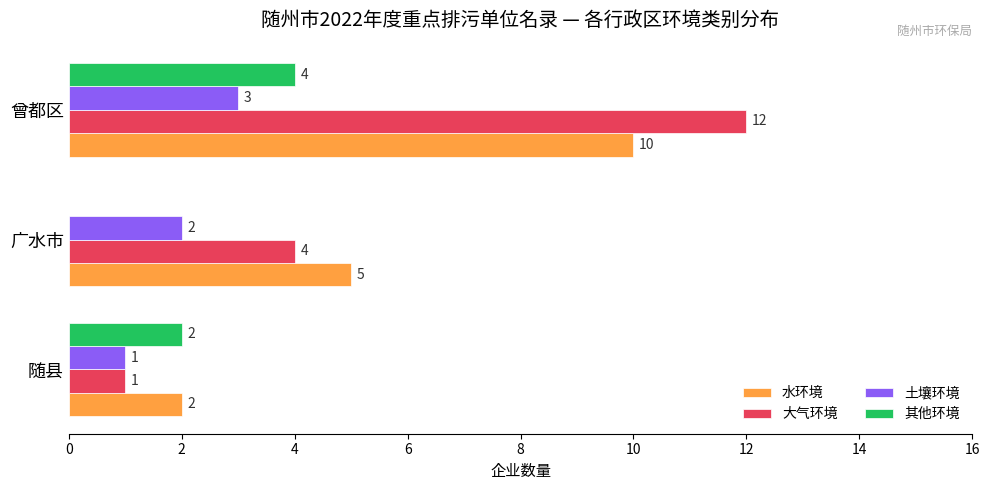

What are all the series names shown in the legend?

水环境, 大气环境, 土壤环境, 其他环境